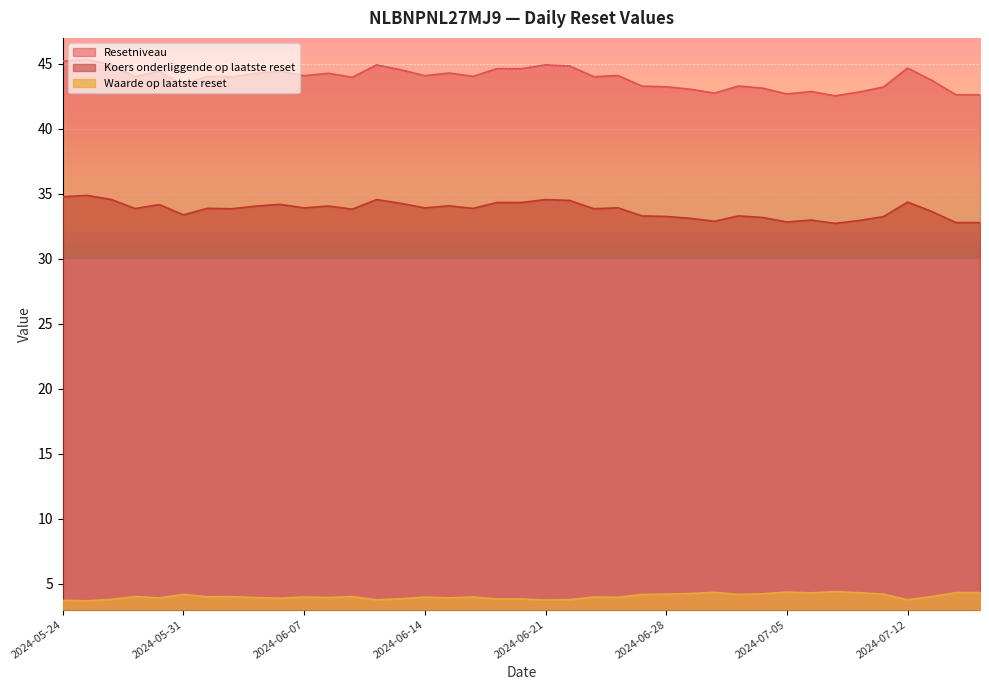

At which label is Waarde op laatste reset closest to 4?

2024-07-15